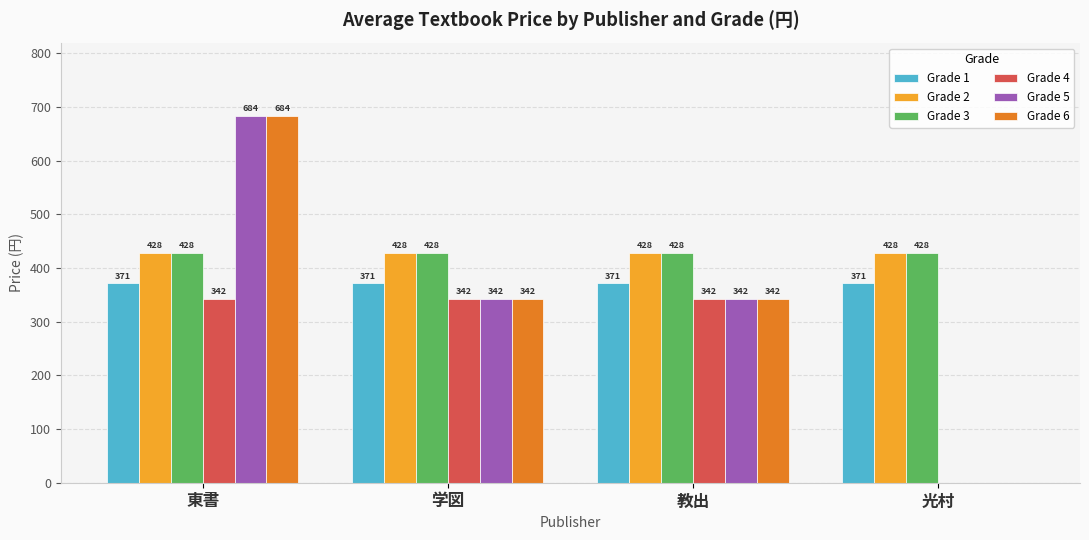

What is the highest value of the Grade 5 series?

684.0